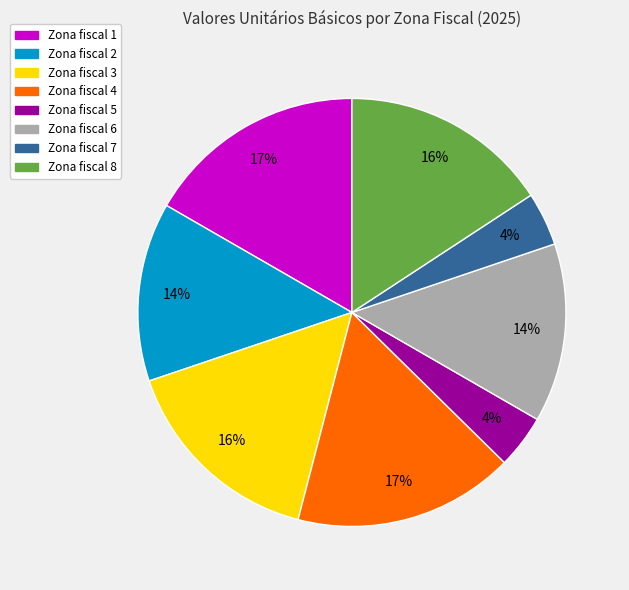

To the nearest percent, what portion does Zona fiscal 3 represent?

16%